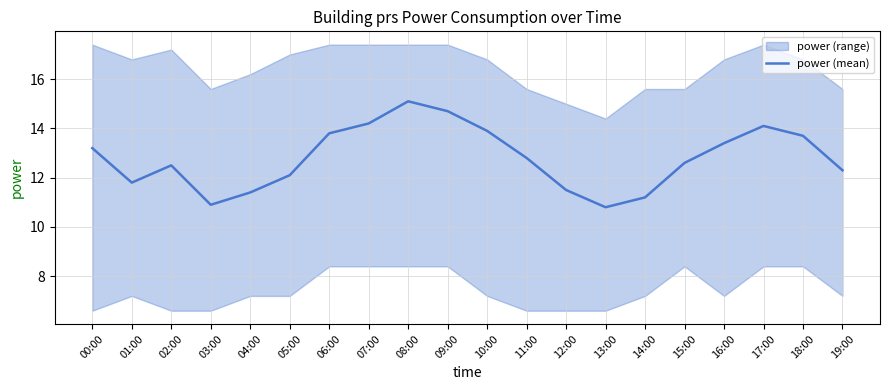

Rank the categories by value from highest to lowest.

08:00, 09:00, 07:00, 17:00, 10:00, 06:00, 18:00, 16:00, 00:00, 11:00, 15:00, 02:00, 19:00, 05:00, 01:00, 12:00, 04:00, 14:00, 03:00, 13:00